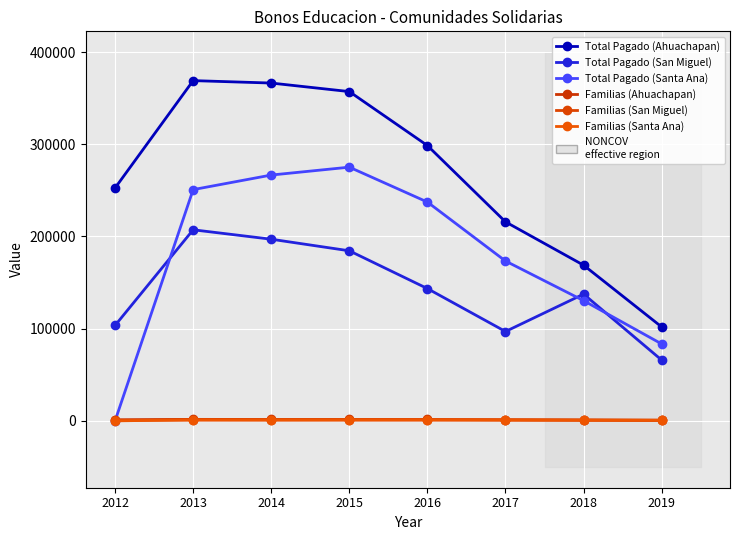

Reading left to right, list all the values displayed in this chart.

Total Pagado (Ahuachapan): 2012=252572	2013=369050	2014=366406	2015=357146	2016=298612	2017=215854	2018=168866	2019=101892
Total Pagado (San Miguel): 2012=103492	2013=207254	2014=197024	2015=184474	2016=143490	2017=96930	2018=137490	2019=65944
Total Pagado (Santa Ana): 2012=0	2013=250828	2014=266628	2015=275184	2016=237326	2017=173376	2018=130410	2019=83440
Familias (Ahuachapan): 2012=1226	2013=1641	2014=1546	2015=1562	2016=1536	2017=1267	2018=1045	2019=758
Familias (San Miguel): 2012=482	2013=860	2014=815	2015=819	2016=802	2017=735	2018=565	2019=421
Familias (Santa Ana): 2012=0	2013=1188	2014=1134	2015=1216	2016=1245	2017=1082	2018=911	2019=722